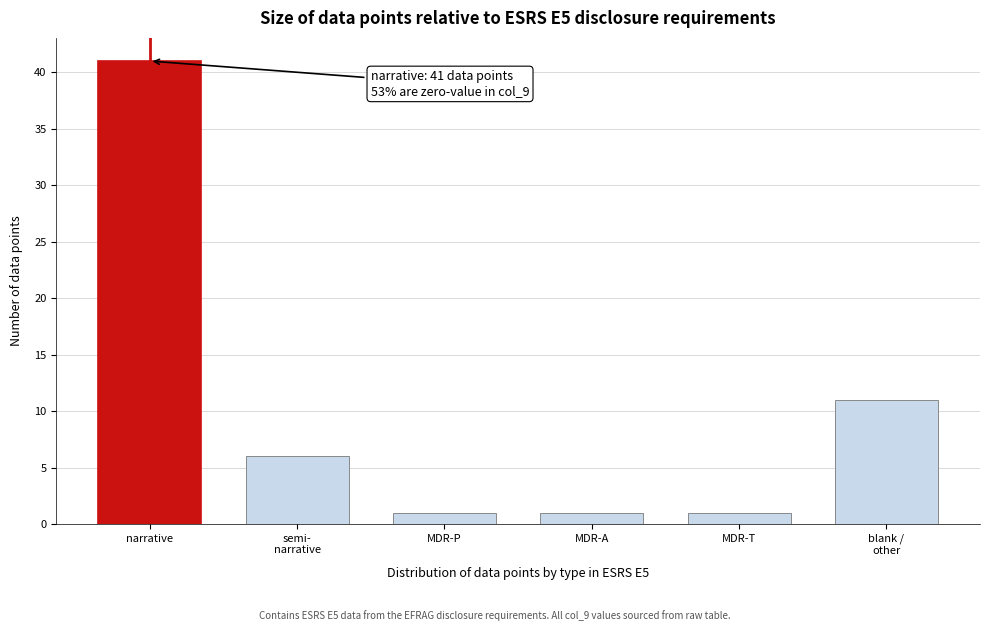

Reading left to right, transcribe all the data shown in this chart.

41	6	1	1	1	11